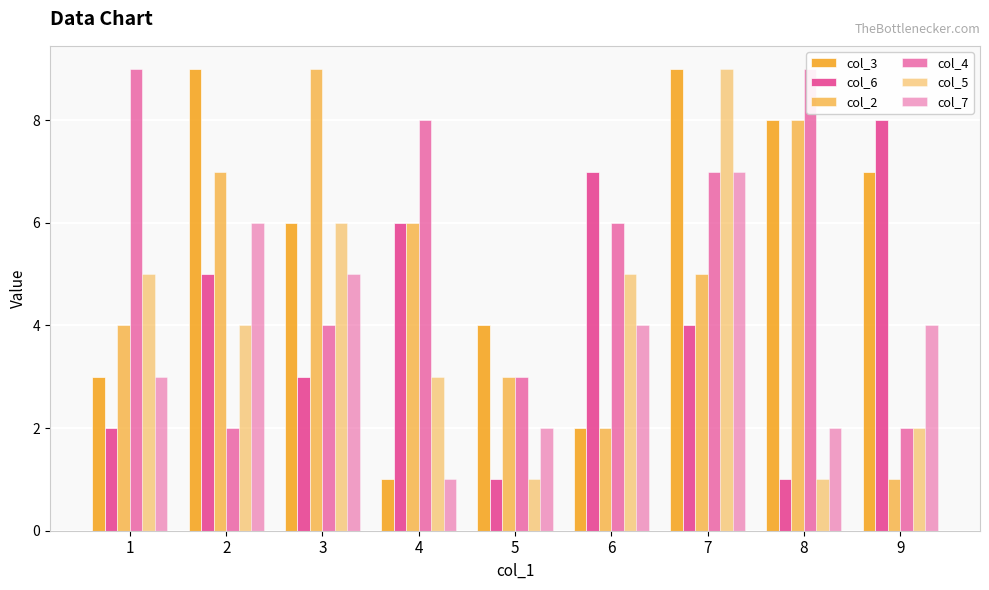

At which category is the sum across all series the highest?

7